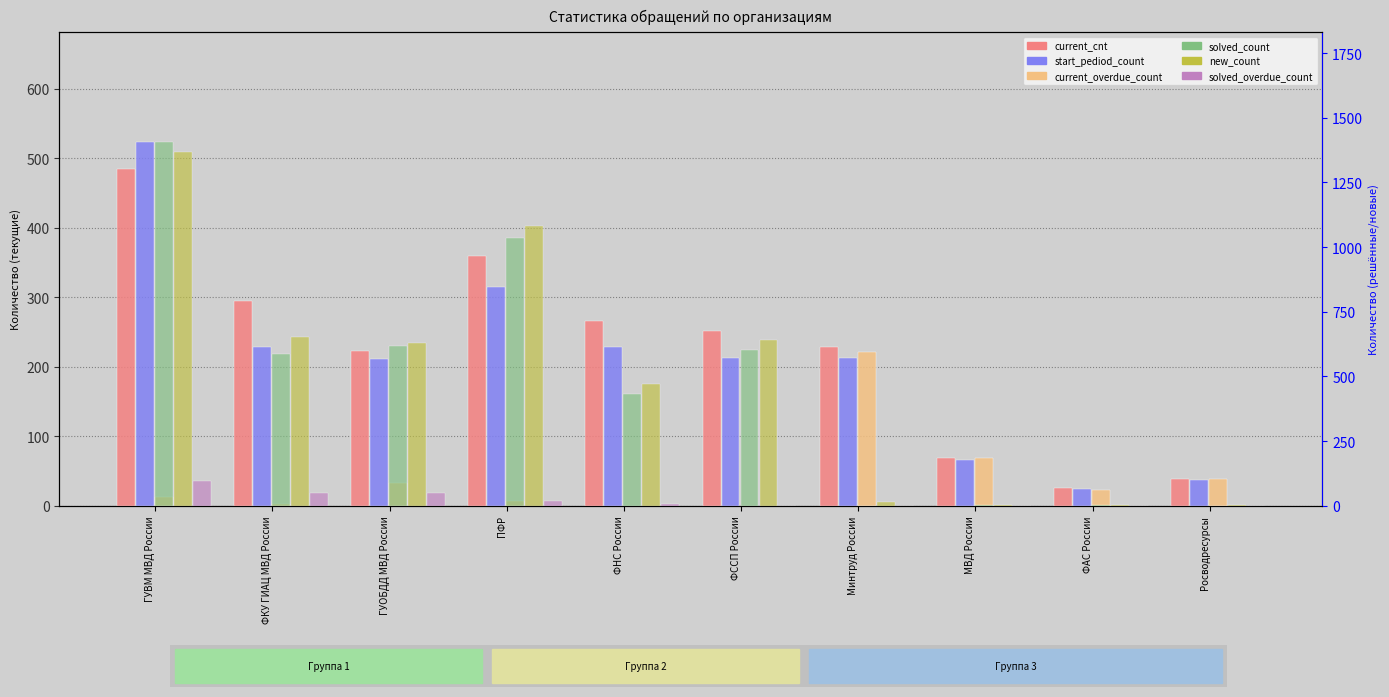

Which series changed the most between ФАС России and Росводресурсы?

current_overdue_count